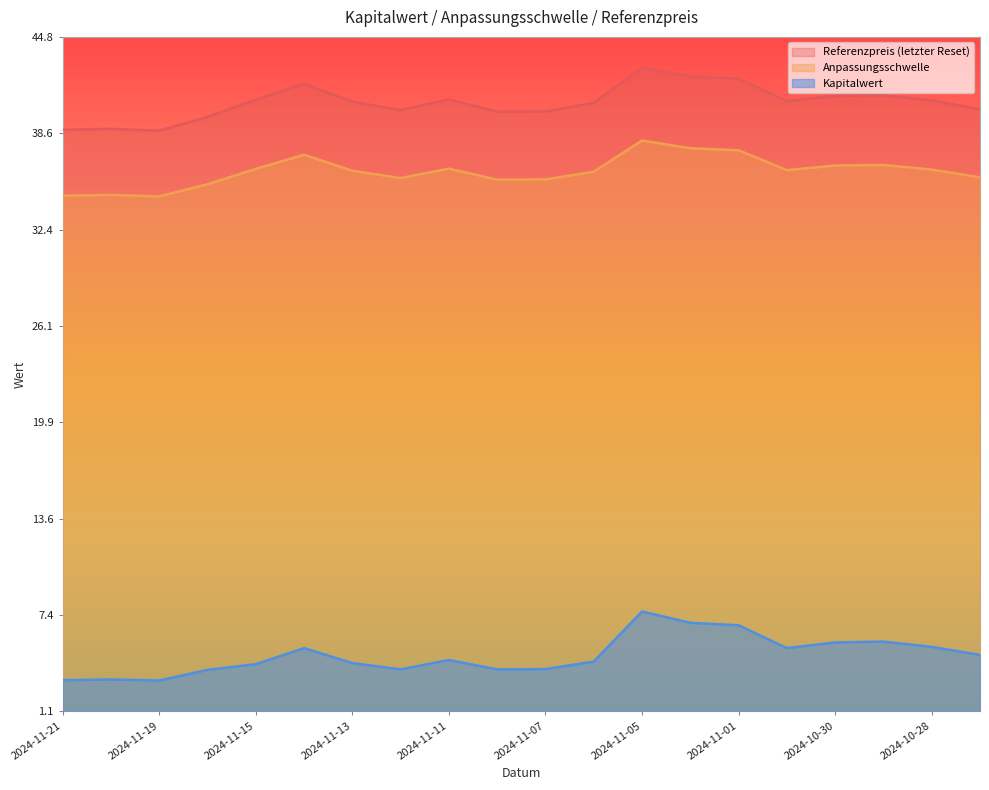

At which label does Anpassungsschwelle reach its minimum?

2024-11-19